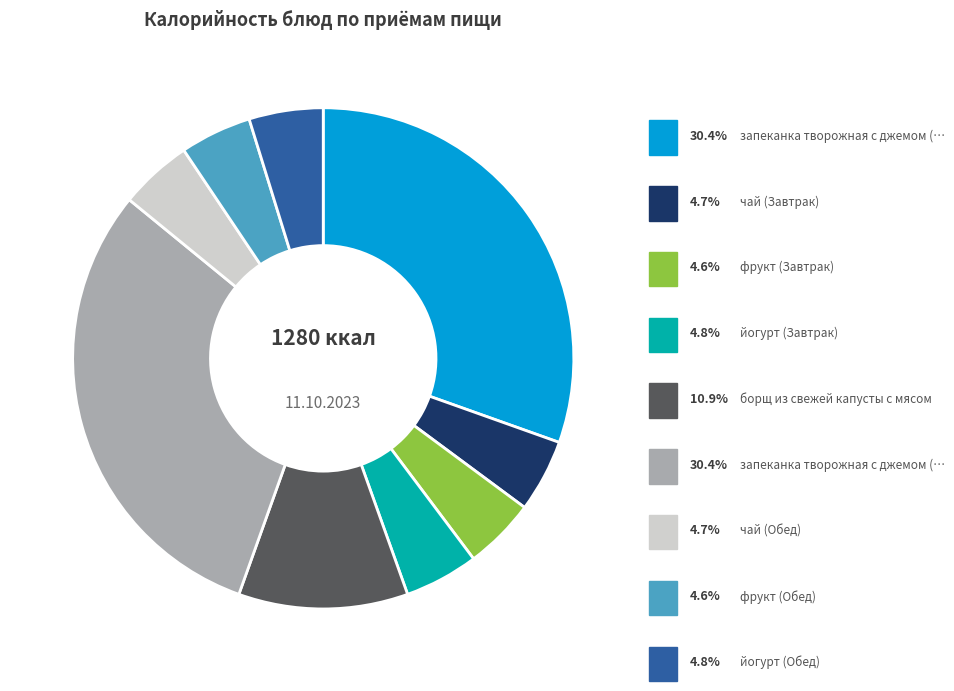

Does any single category account for the majority?

No